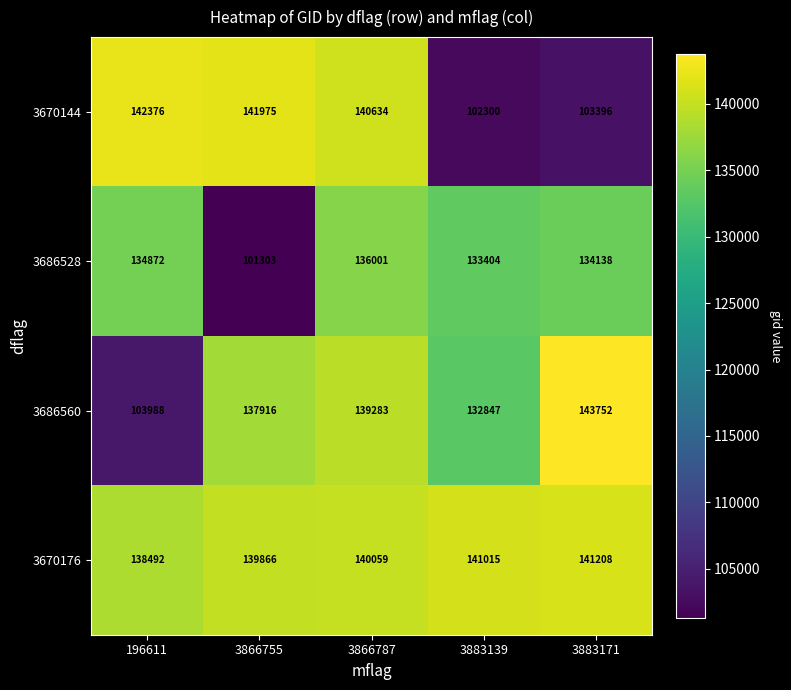

At which category does the chart reach its minimum across all series?

3866755